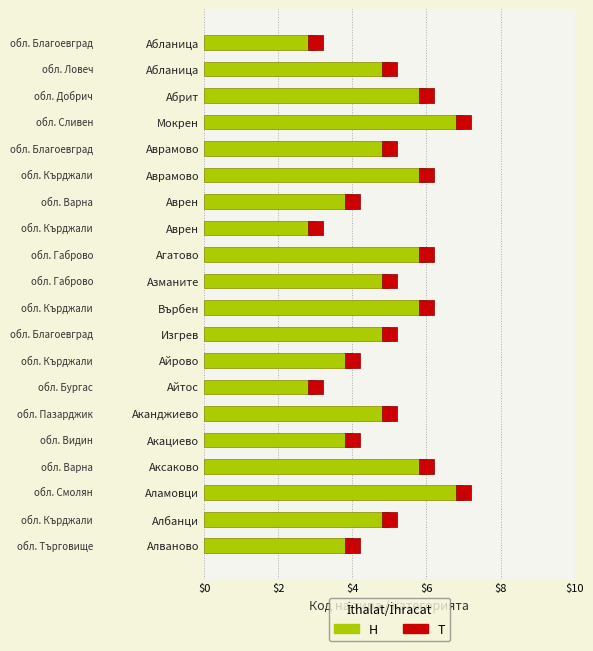

Reading left to right, what are all the values shown in this chart?

3	5	6	7	5	6	4	3	6	5	6	5	4	3	5	4	6	7	5	4